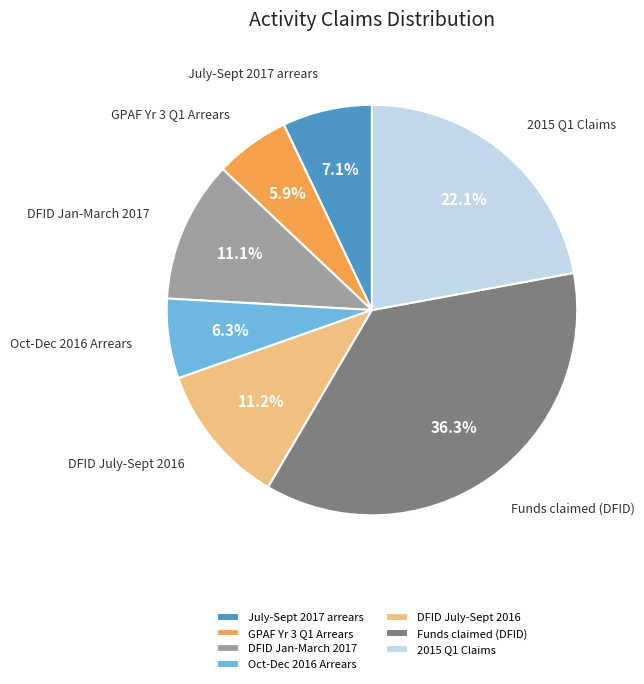

Approximately how many times larger is the value at Funds claimed (DFID) compared to Oct-Dec 2016 Arrears?

5.8